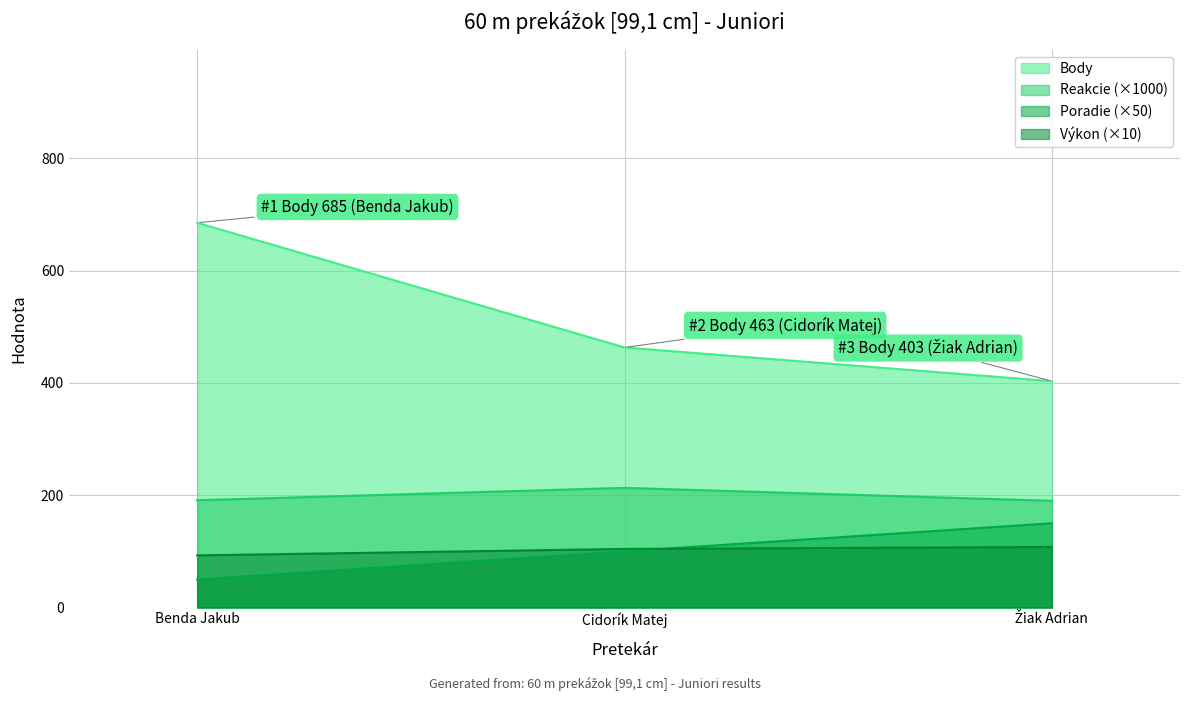

At which label does Body first exceed 463?

Benda Jakub